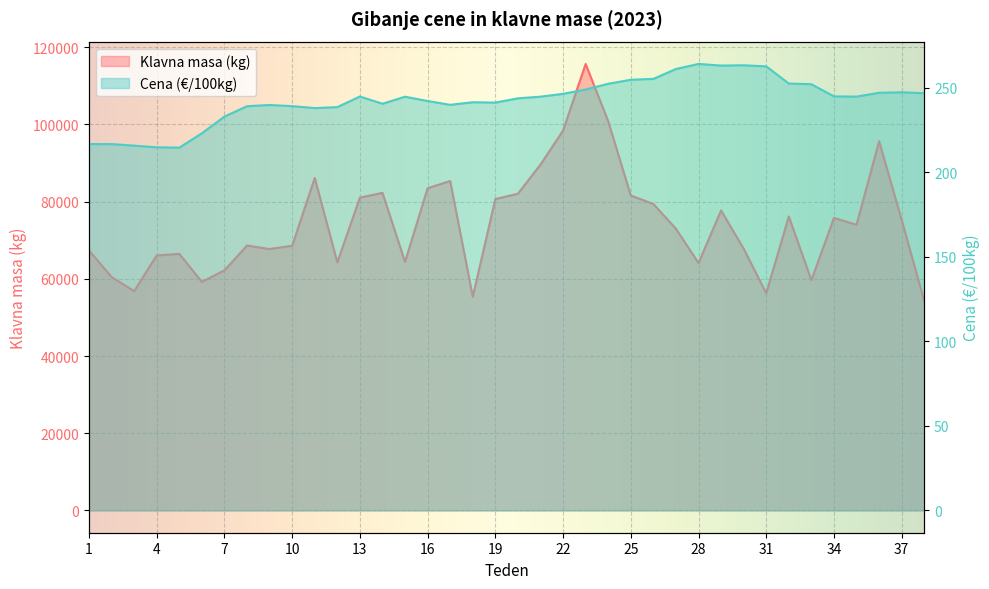

How many lines are shown in the chart?

2